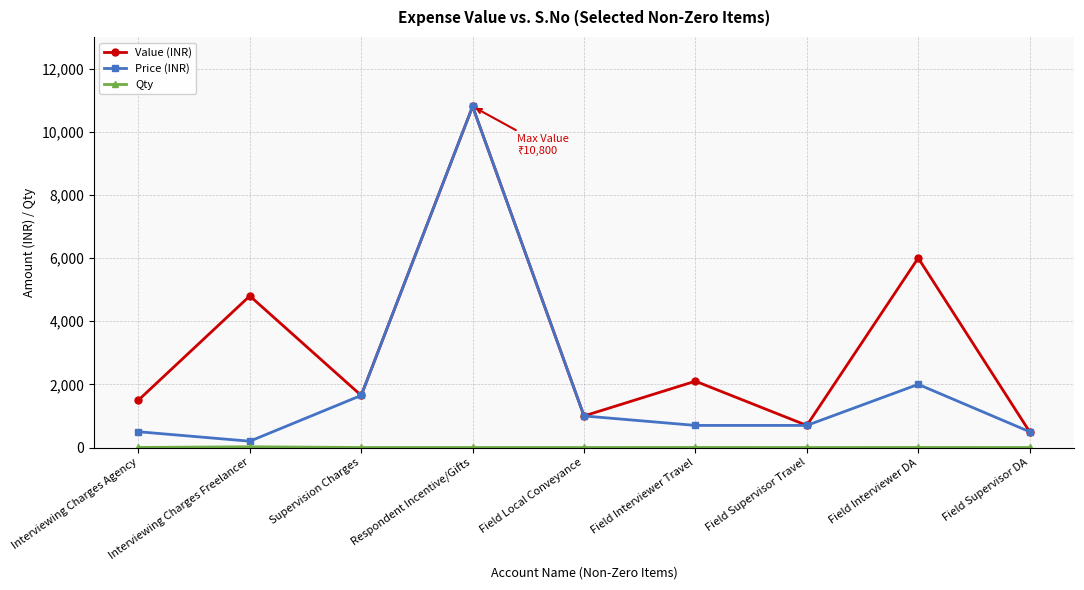

Which label corresponds to the largest value in the chart?

Respondent Incentive/Gifts